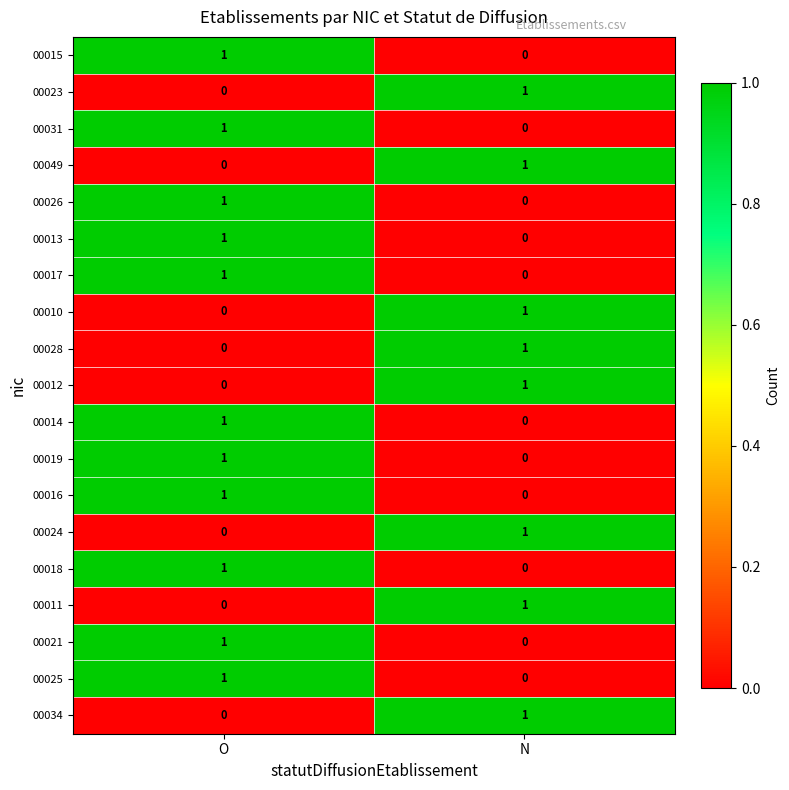

Is it true that 00049 equals 1 at N?

True